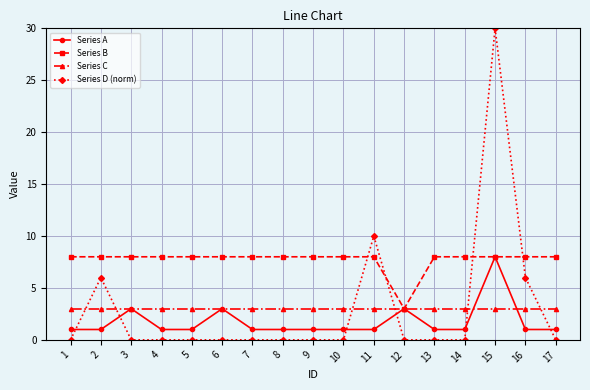

True or false: Series D (norm) and Series A intersect in this chart.

True